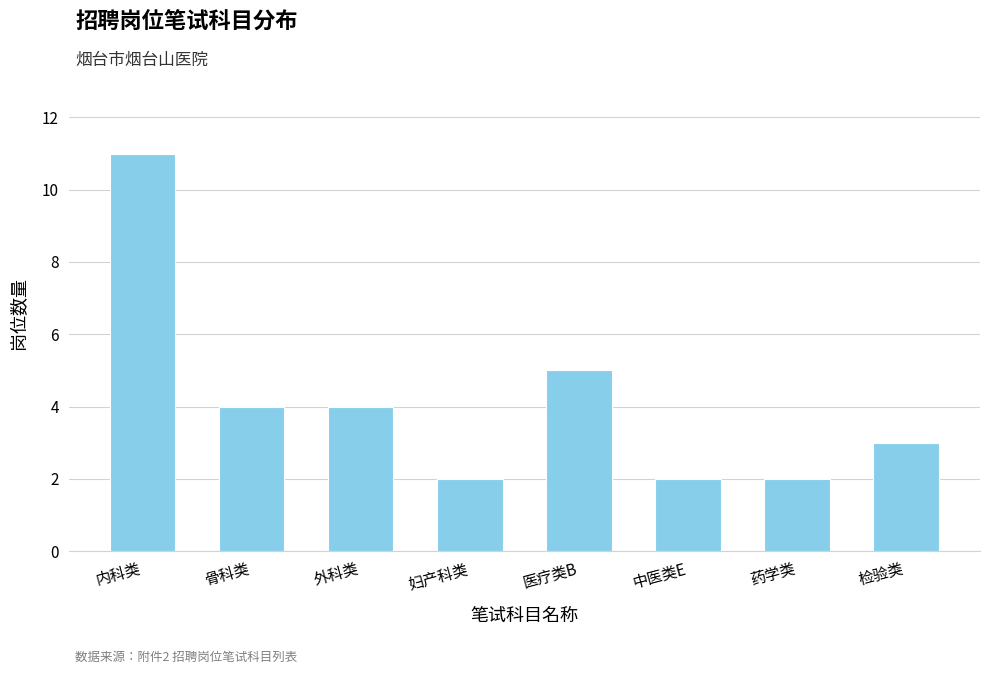

Is it true that the value at 妇产科类 is 1?

False